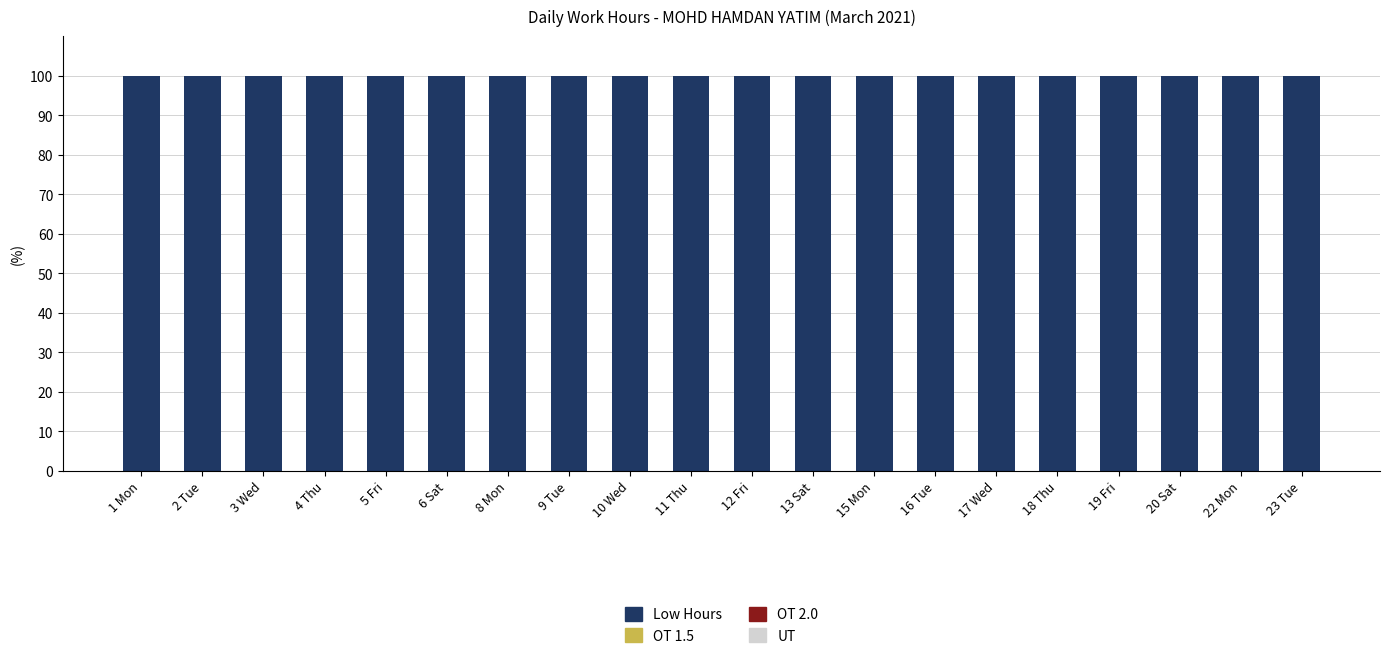

The Low Hours series shows 40 at 22 Mon. True or false?

False